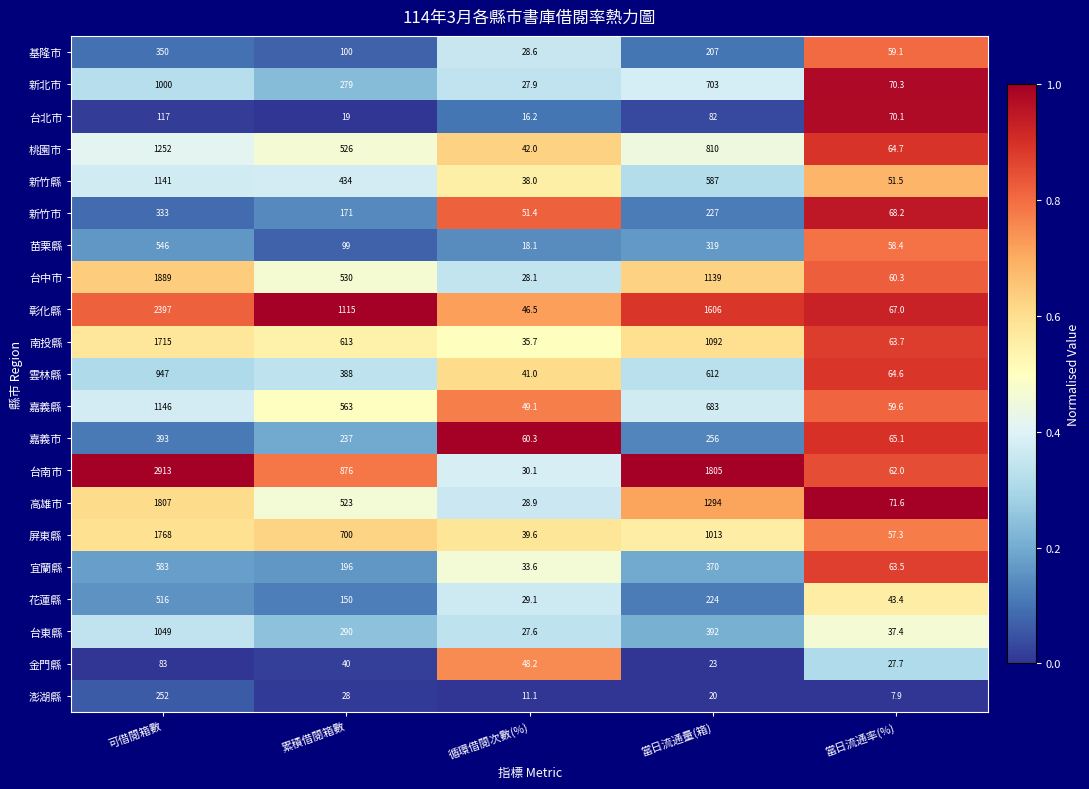

The value of 新竹市 at 當日流通量(箱) is 59.5. True or false?

False